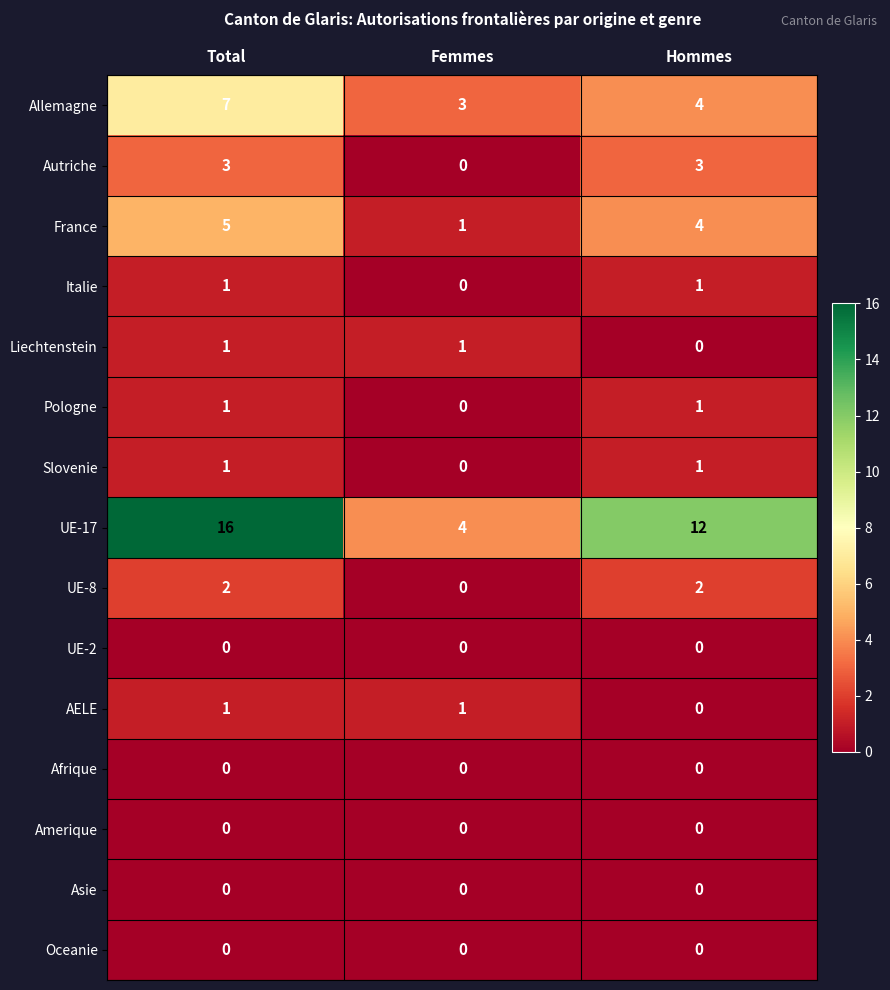

What is the sum of the UE-17 values at Total and Hommes?

28